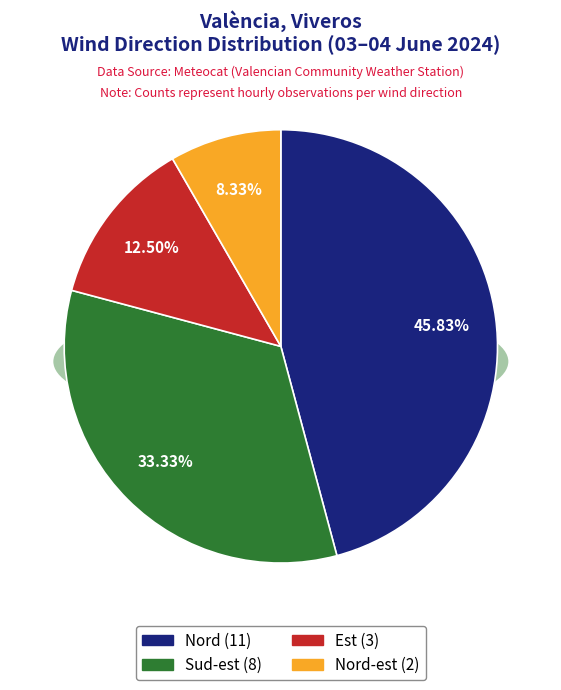

What is the largest slice in the pie chart?

Nord